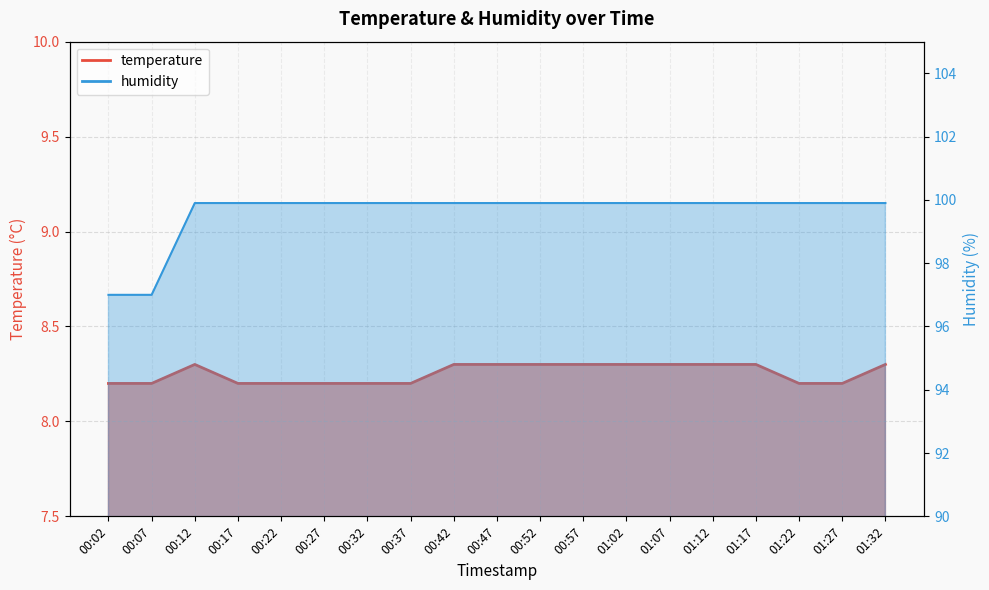

The humidity series shows 99.9 at 00:22. True or false?

True